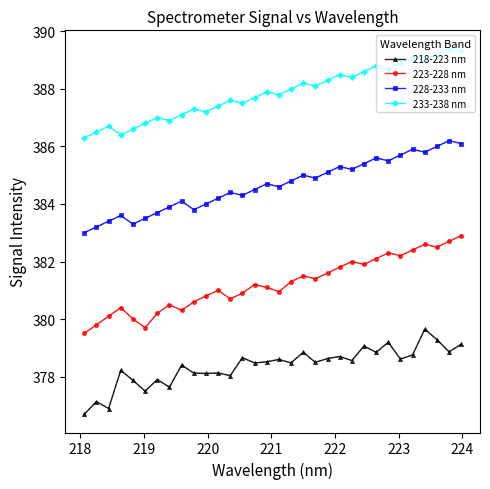

List the series in order of their overall mean, lowest first.

218-223 nm, 223-228 nm, 228-233 nm, 233-238 nm